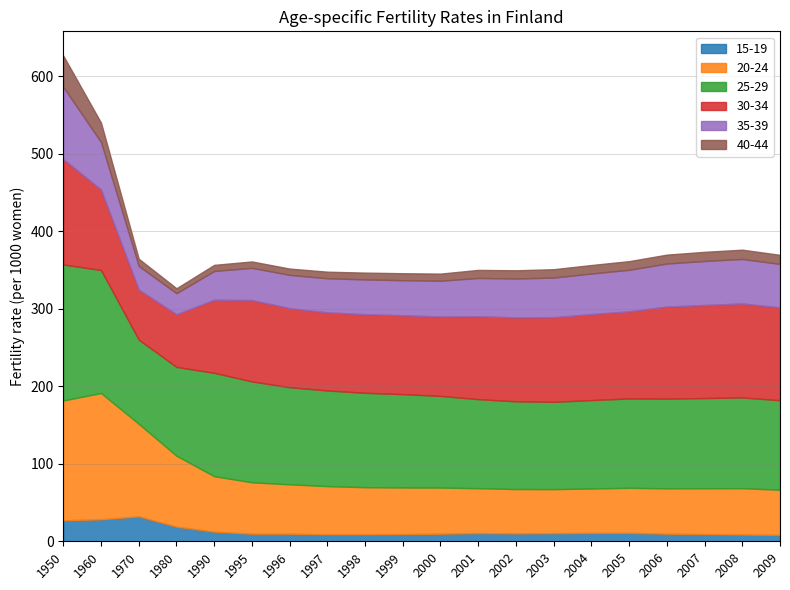

What is the average value of the 40-44 series?

12.1